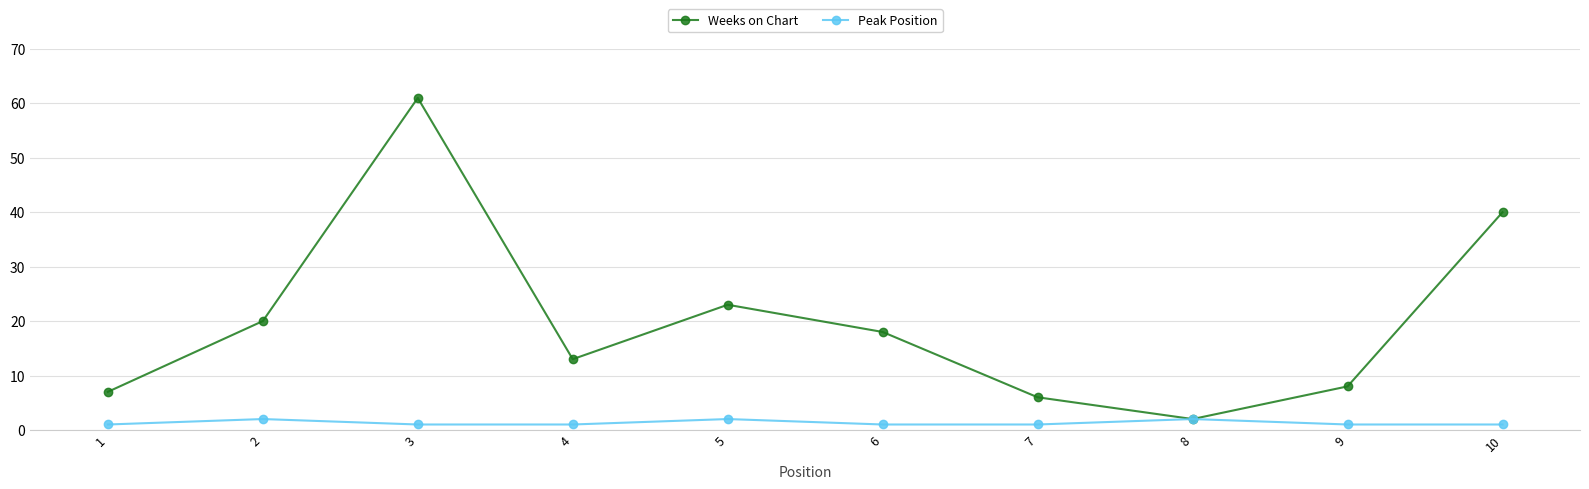

What is the spread (max minus min) of values at 3?

60